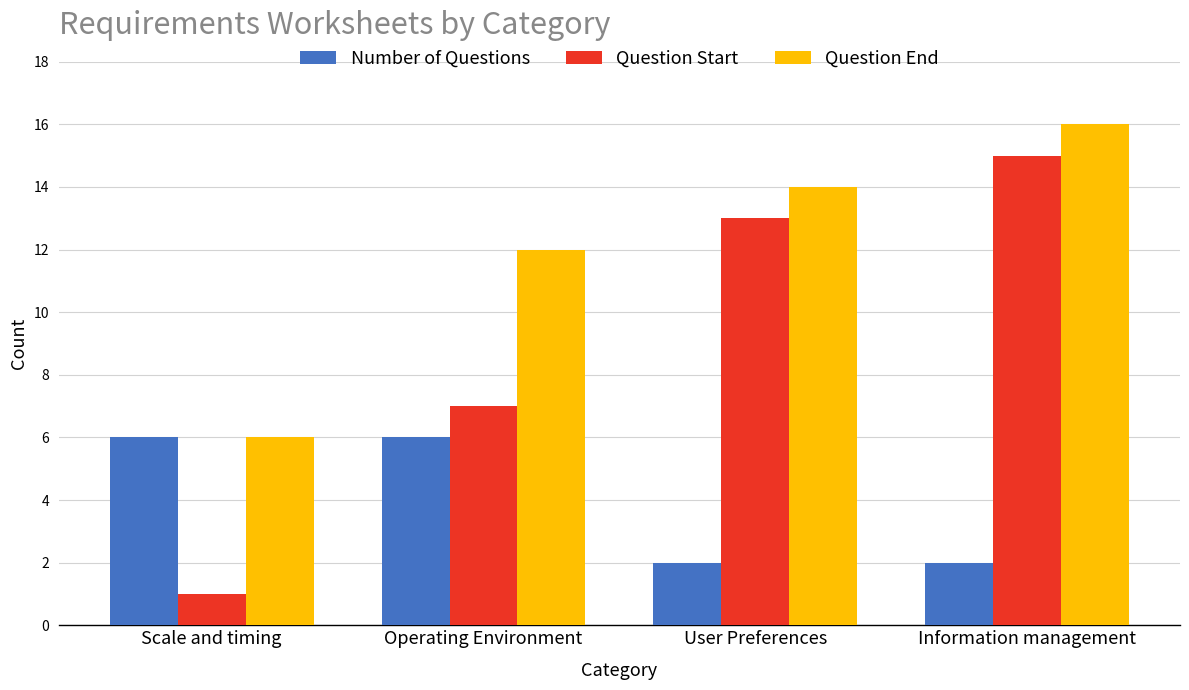

What is the label of the 4th bar from the left?

Information management